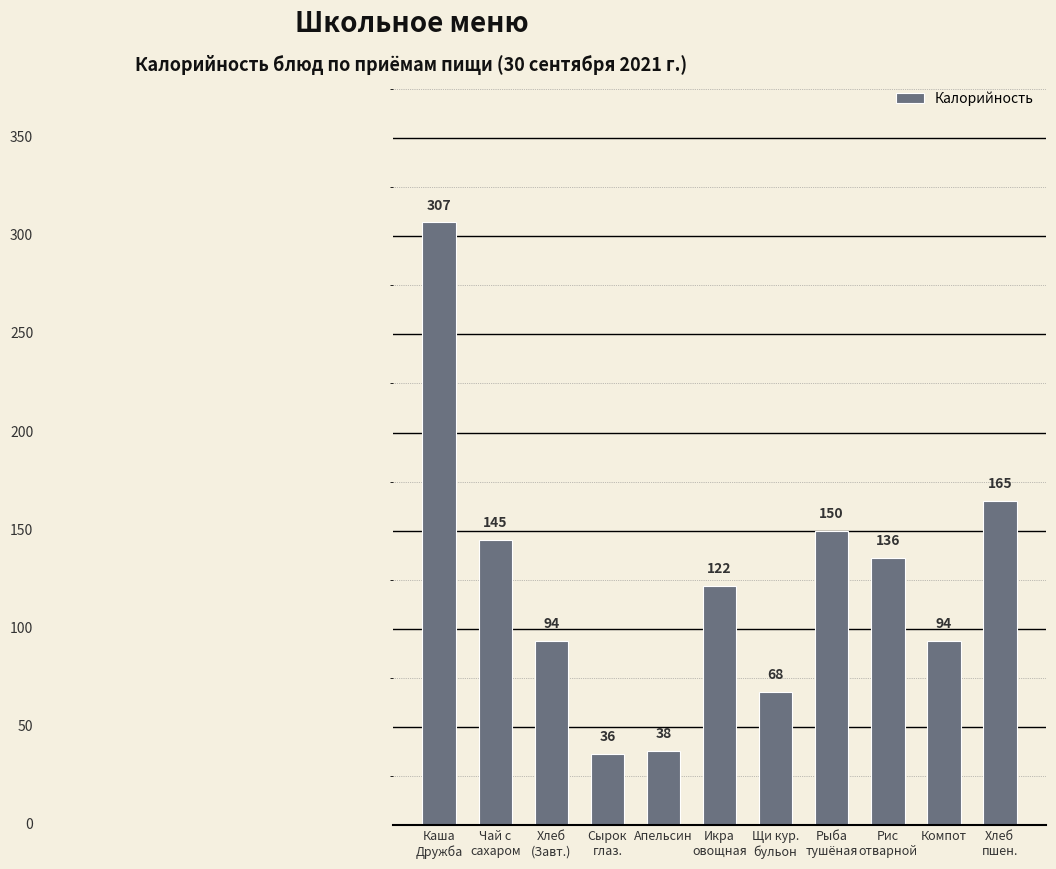

What is the sum of the values at Чай с
сахаром and Хлеб
(Завт.)?

239.2